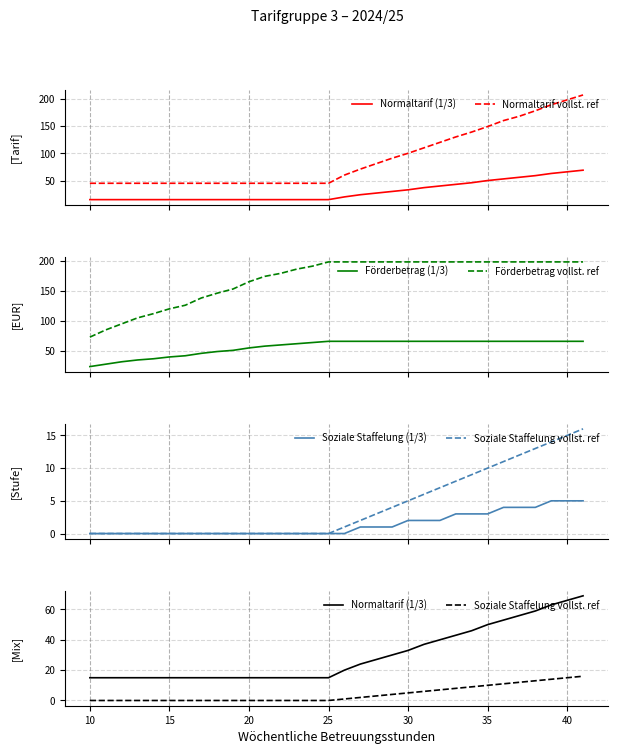

Which series has the largest total across all categories?

Förderbetrag vollst. ref